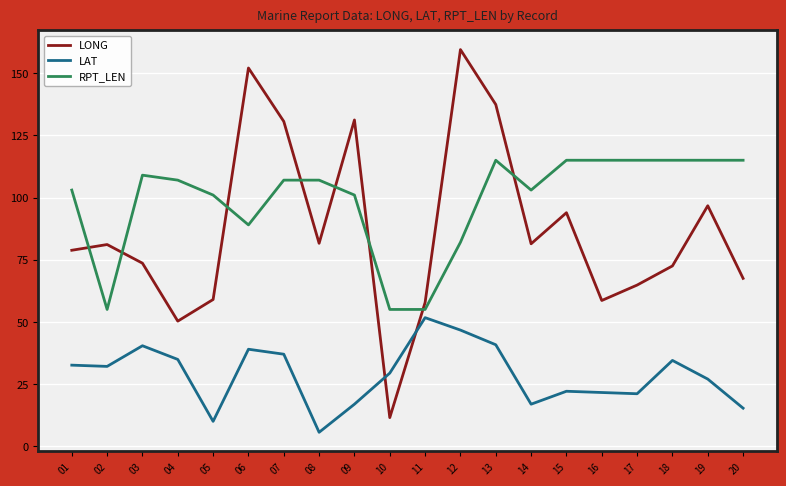

What are all the series names shown in the legend?

LONG, LAT, RPT_LEN